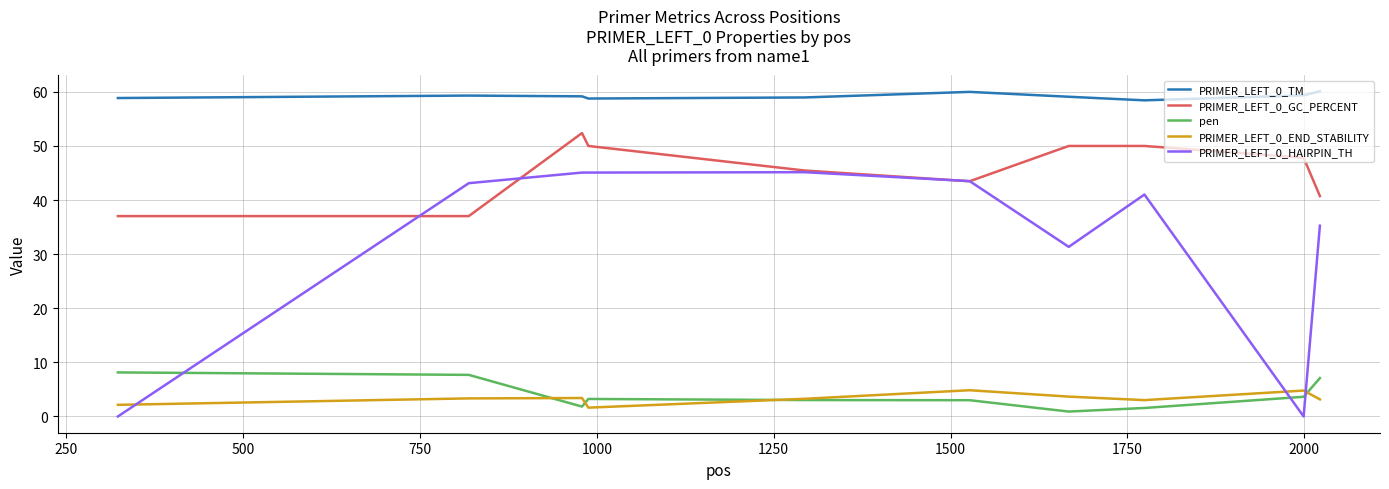

What is the highest value of the pen series?

8.1